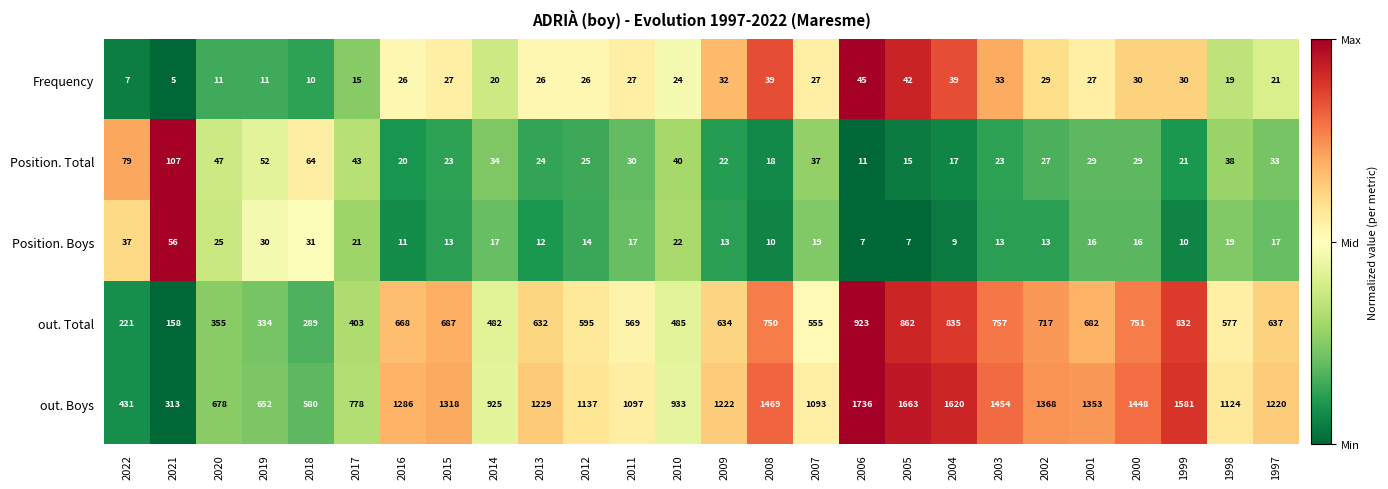

At which category does the chart reach its peak across all series?

2006